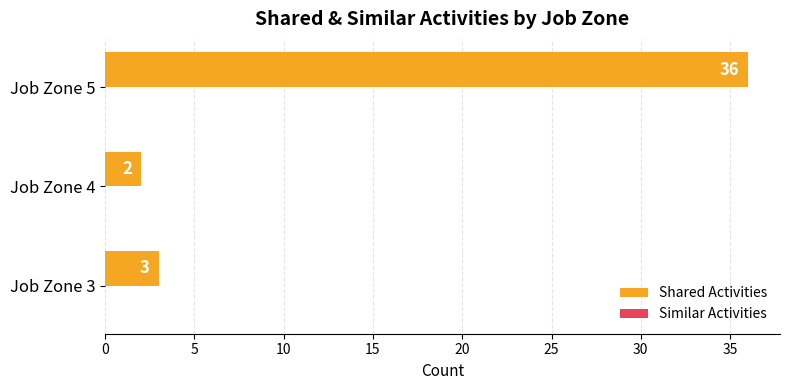

What is the difference between the values at Job Zone 4 and Job Zone 5?

34